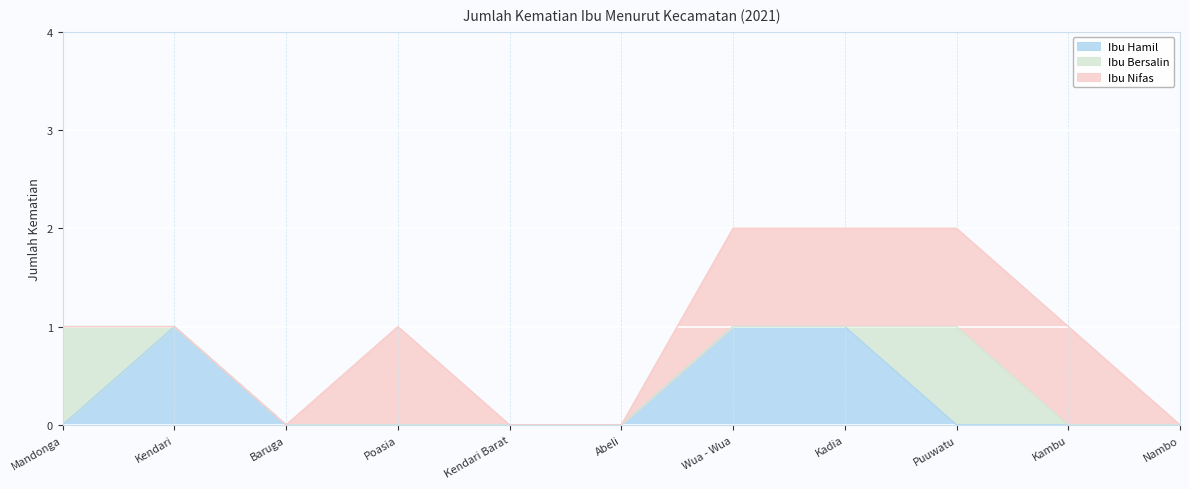

True or false: Ibu Hamil and Ibu Nifas cross at least once.

False